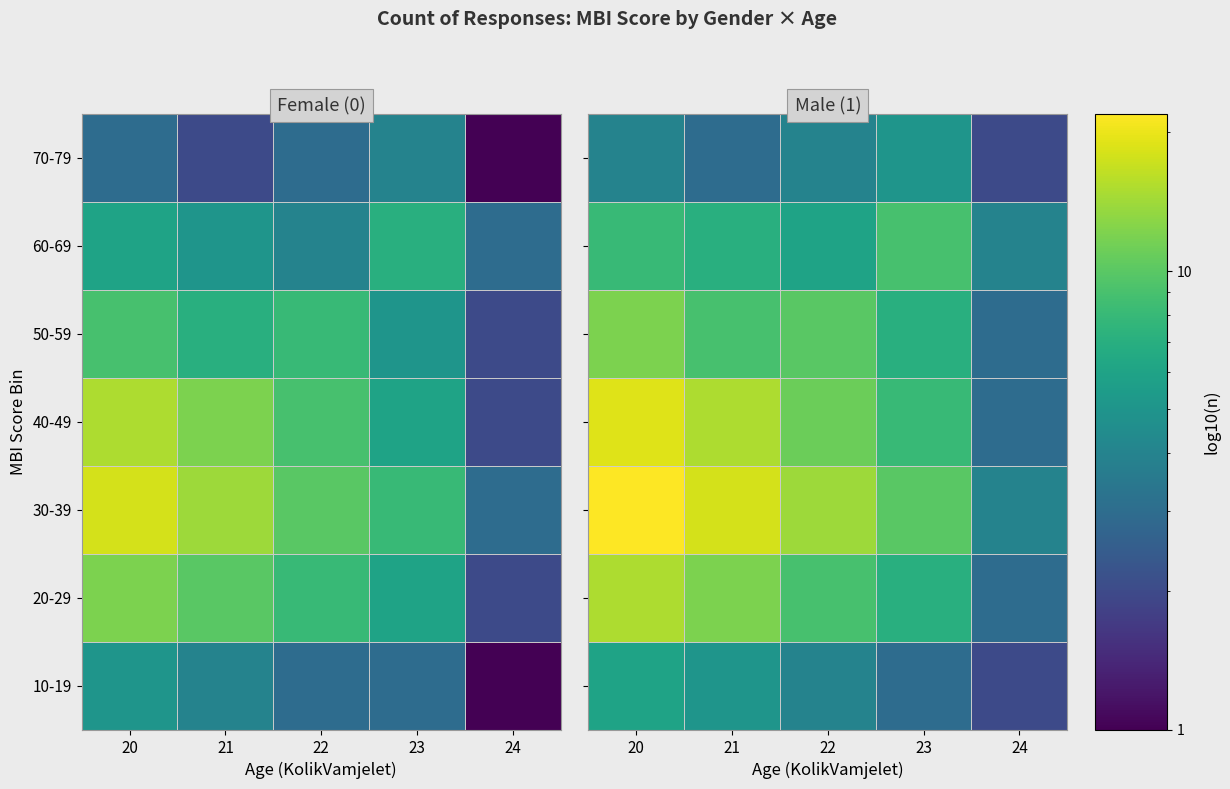

Is the value of 40-49 at 22 greater than the value of 10-19 at 21?

Yes